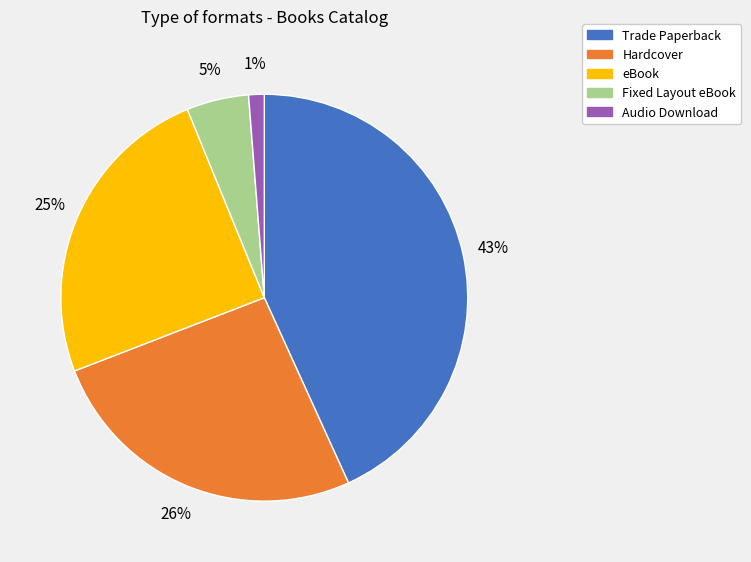

Rank the categories by value from lowest to highest.

Audio Download, Fixed Layout eBook, eBook, Hardcover, Trade Paperback